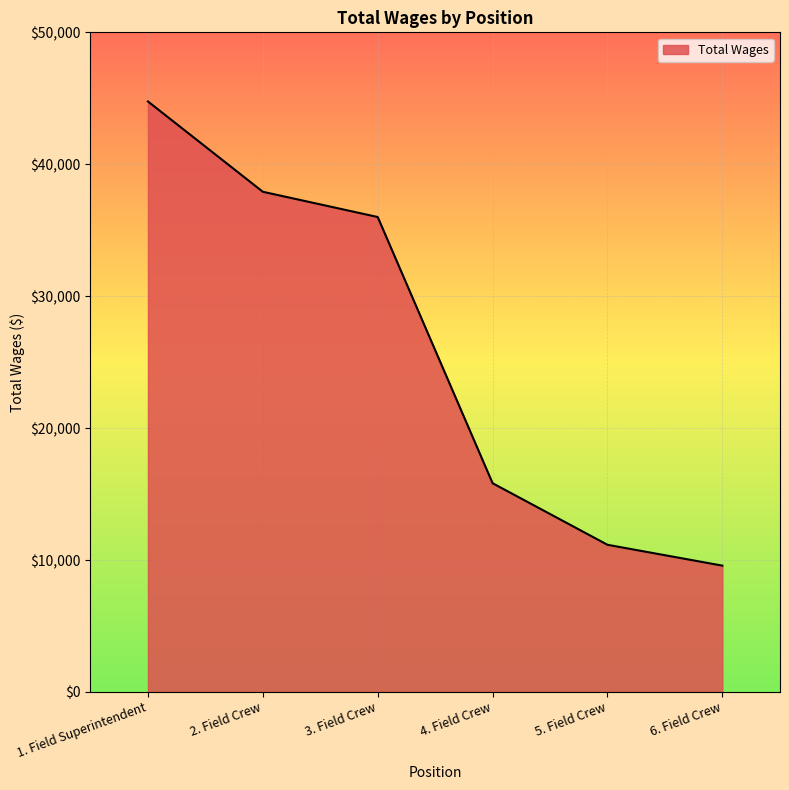

What is the difference between the values at 6. Field Crew and 1. Field Superintendent?

35185